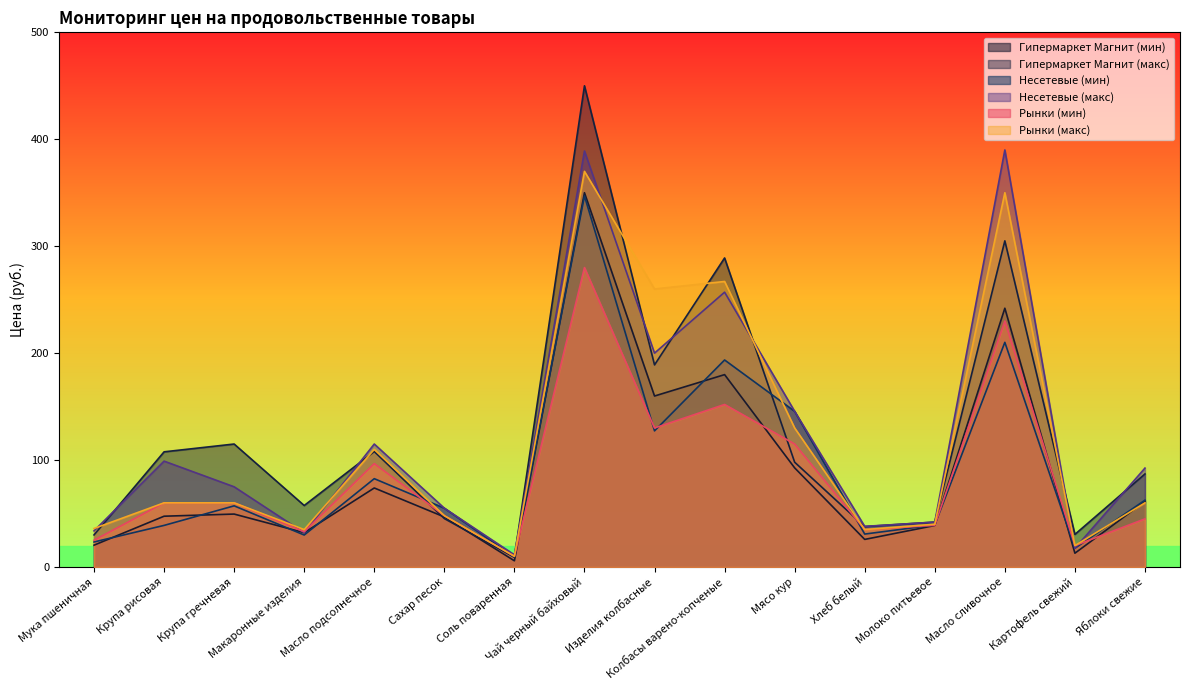

What is the difference between the second highest and second lowest values in the Гипермаркет Магнит (макс) series?

275.0